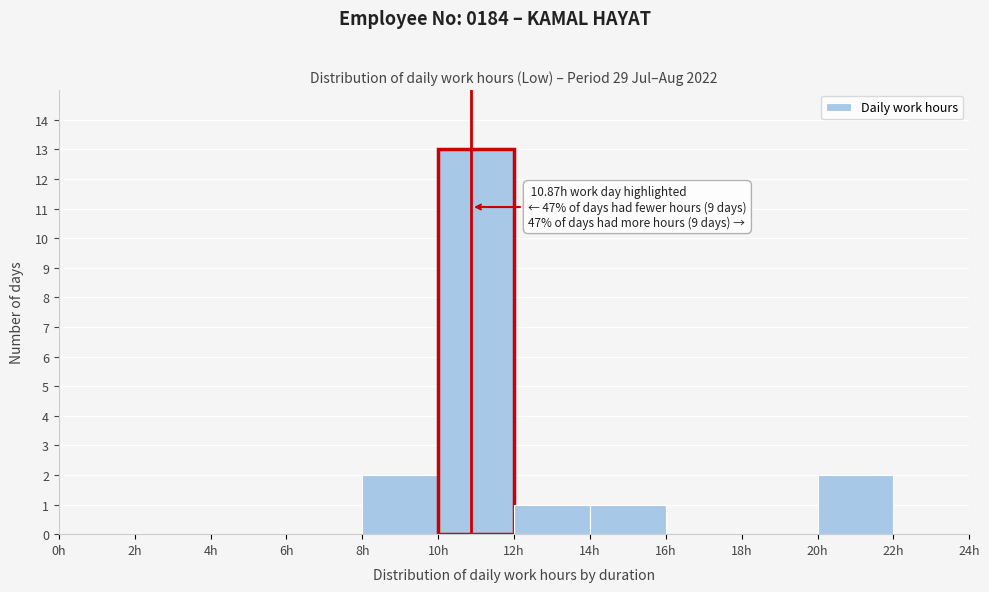

Over which range of the x-axis is the bar tallest?

10 to 12